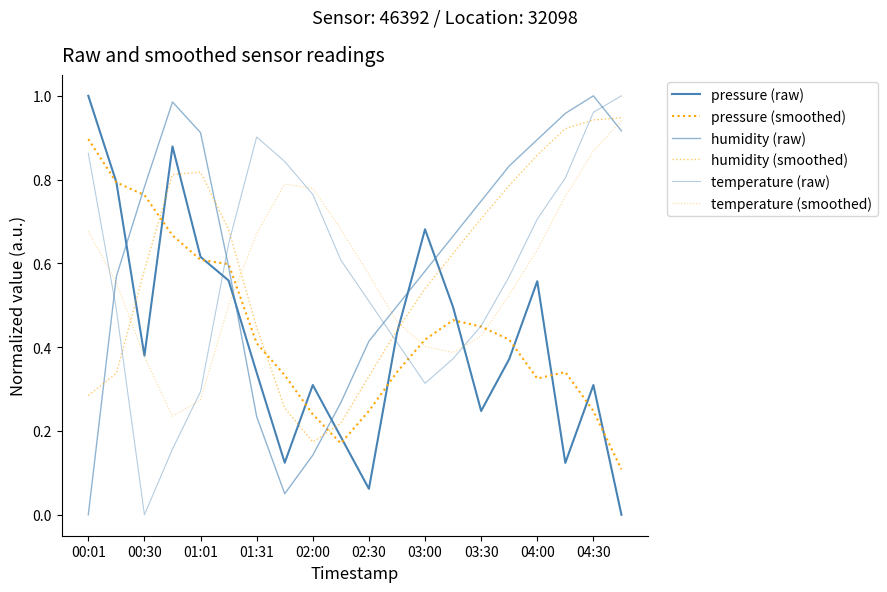

How many categories are shown in the chart?

20